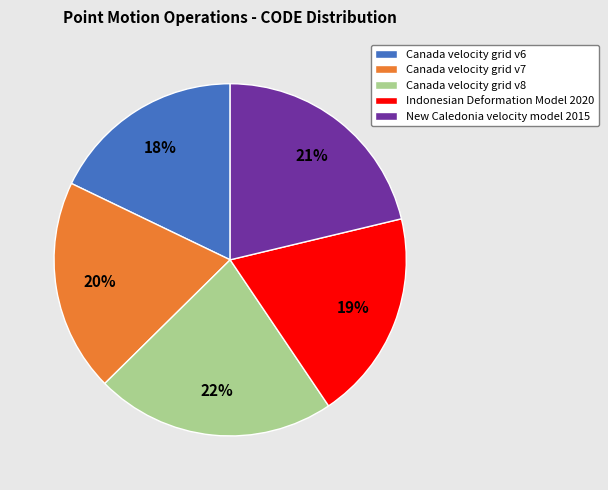

How many segments does this pie chart have?

5